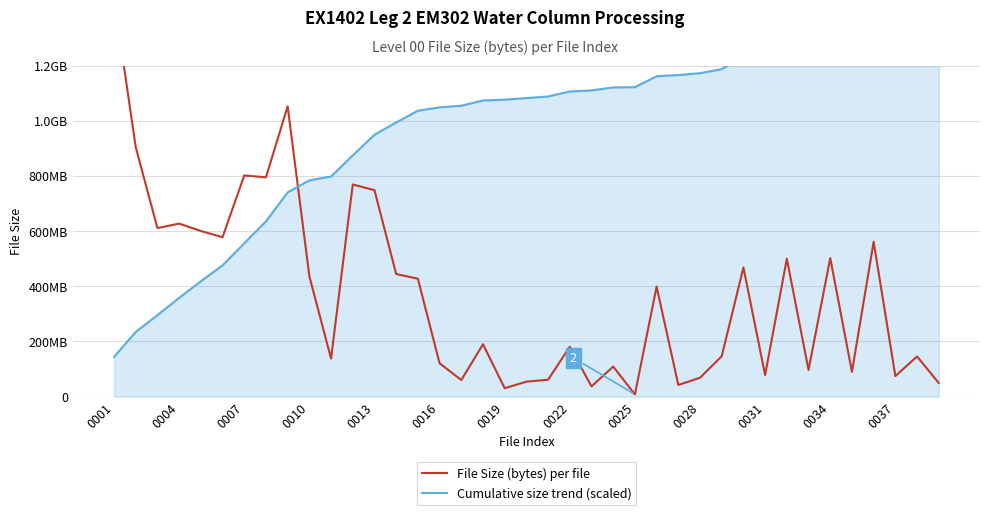

At which category is the sum across all series the highest?

35